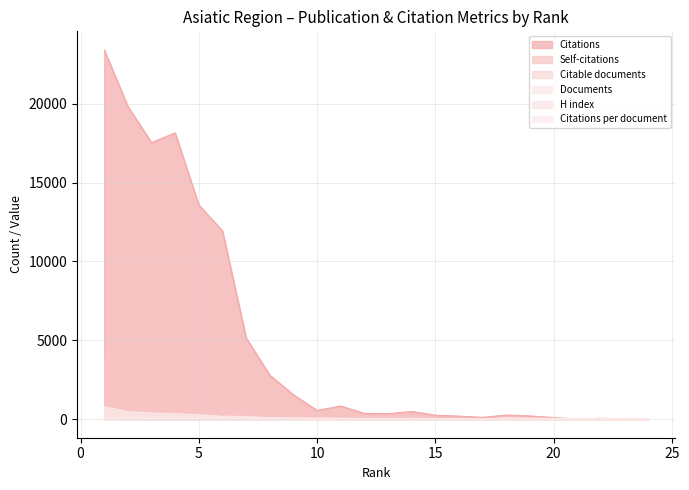

Reading left to right, extract all data points from this chart.

Citations: 1=23419.0	2=19833.0	3=17531.0	4=18153.0	5=13585.0	6=11939.0	7=5159.0	8=2797.0	9=1552.0	10=560.0	11=839.0	12=370.0	13=355.0	14=494.0	15=253.0	16=198.0	17=119.0	18=268.0	19=210.0	20=109.0	21=7.0	22=63.0	23=13.0	24=0.0
Self-citations: 1=3696.0	2=5668.0	3=2712.0	4=2533.0	5=1295.0	6=681.0	7=1082.0	8=378.0	9=184.0	10=84.0	11=20.0	12=33.0	13=111.0	14=24.0	15=22.0	16=27.0	17=1.0	18=3.0	19=11.0	20=6.0	21=0.0	22=0.0	23=1.0	24=0.0
Citable documents: 1=780.0	2=478.0	3=387.0	4=348.0	5=270.0	6=179.0	7=170.0	8=63.0	9=40.0	10=17.0	11=15.0	12=16.0	13=12.0	14=12.0	15=9.0	16=6.0	17=4.0	18=3.0	19=3.0	20=2.0	21=1.0	22=1.0	23=1.0	24=1.0
Documents: 1=794.0	2=484.0	3=391.0	4=354.0	5=277.0	6=185.0	7=181.0	8=63.0	9=40.0	10=17.0	11=16.0	12=16.0	13=12.0	14=12.0	15=9.0	16=6.0	17=4.0	18=3.0	19=3.0	20=2.0	21=1.0	22=1.0	23=1.0	24=1.0
H index: 1=194.0	2=223.0	3=177.0	4=222.0	5=185.0	6=172.0	7=145.0	8=103.0	9=85.0	10=78.0	11=70.0	12=57.0	13=51.0	14=66.0	15=30.0	16=55.0	17=33.0	18=12.0	19=19.0	20=10.0	21=3.0	22=3.0	23=10.0	24=18.0
Citations per document: 1=29.5	2=41.0	3=44.8	4=51.3	5=49.0	6=64.5	7=28.5	8=44.4	9=38.8	10=32.9	11=52.4	12=23.1	13=29.6	14=41.2	15=28.1	16=33.0	17=29.8	18=89.3	19=70.0	20=54.5	21=7.0	22=63.0	23=13.0	24=0.0